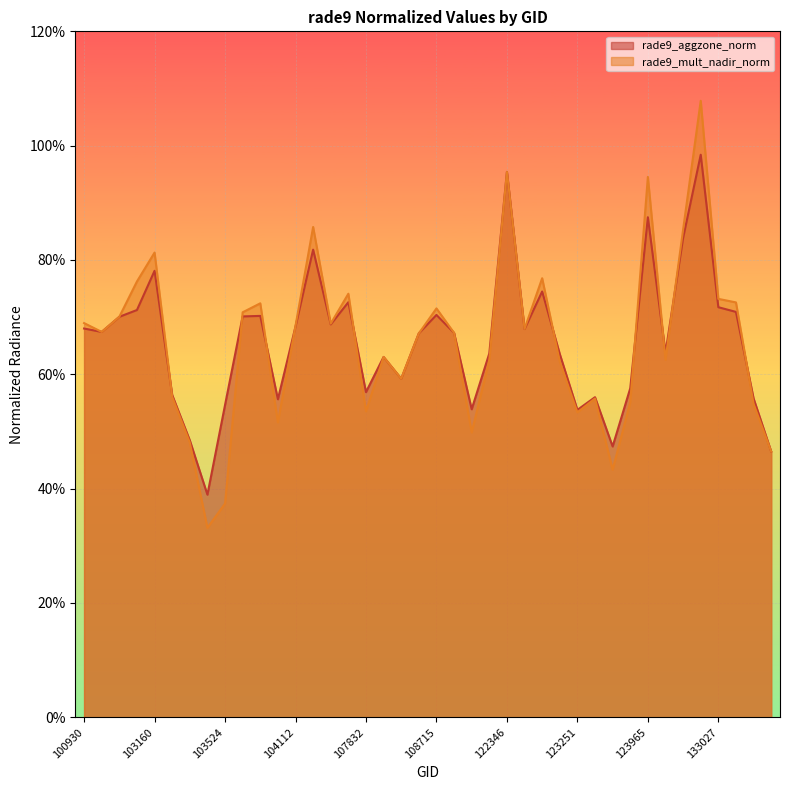

Rank the series at 123428 from highest to lowest value.

rade9_aggzone_norm, rade9_mult_nadir_norm